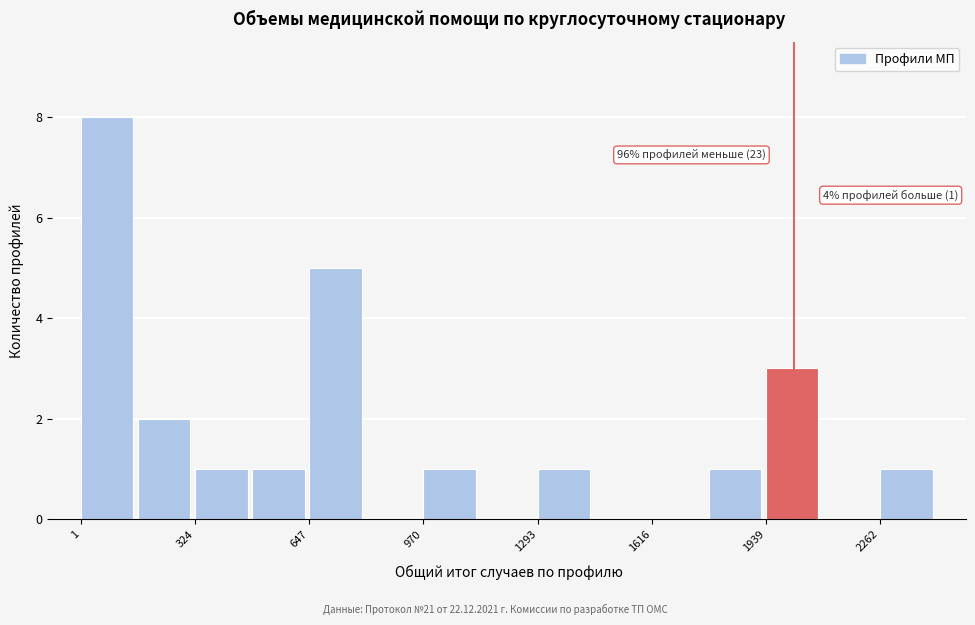

Around what value on the x-axis is the tallest bar? Give the approximate position of its centre, as read against the axis.

100